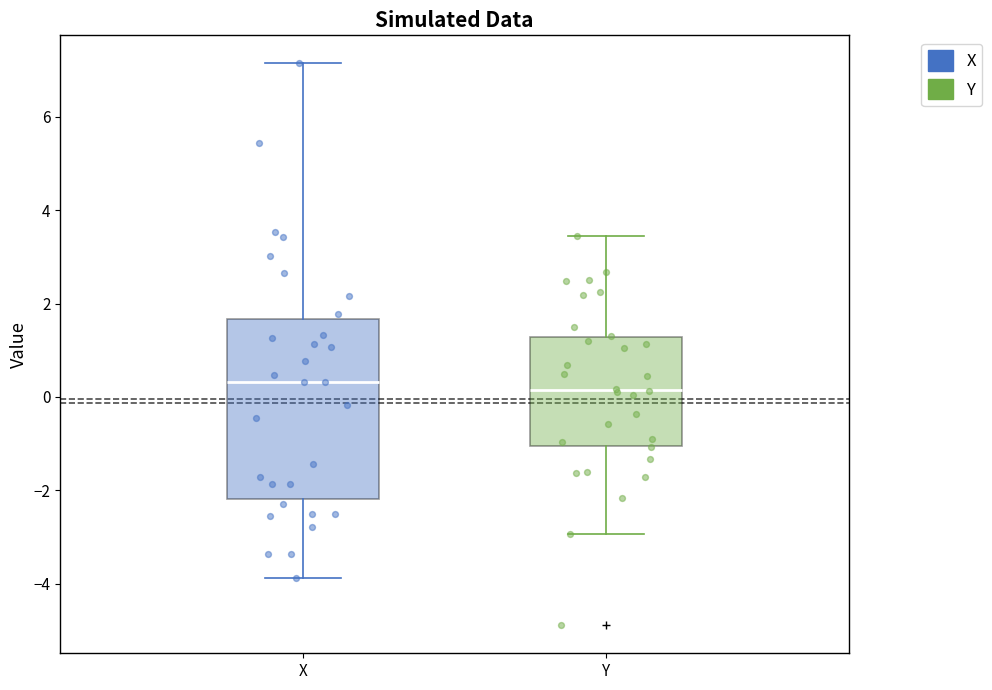

Reading left to right, transcribe this box plot: for each box, give where its median line is, the range the box spans, and where its two whiskers end, as read against the y-axis. The values are not printed on the chart, so give them approximately, as read against the axis.

X: median 0.4, box -2.2 to 1.6, whiskers -3.8 to 7.2
Y: median 0.2, box -1.0 to 1.2, whiskers -3.0 to 3.4